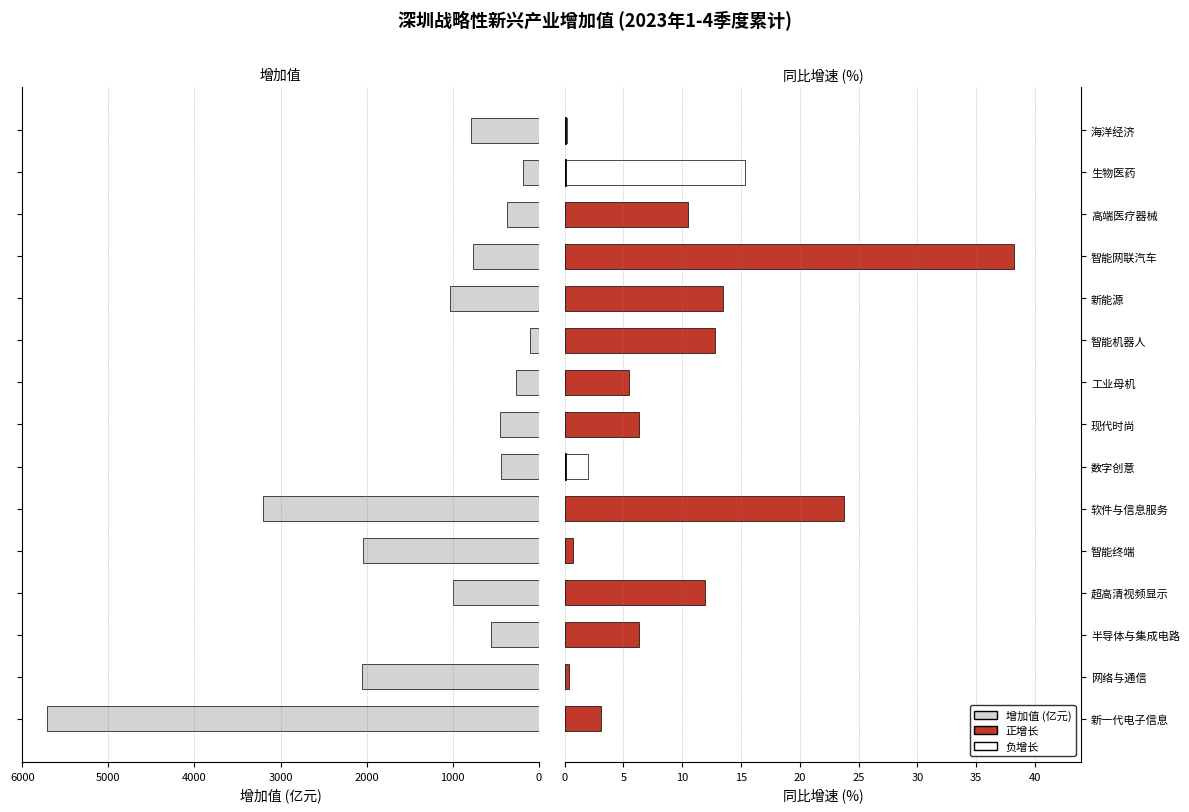

At how many categories does at least one series exceed 702?

8